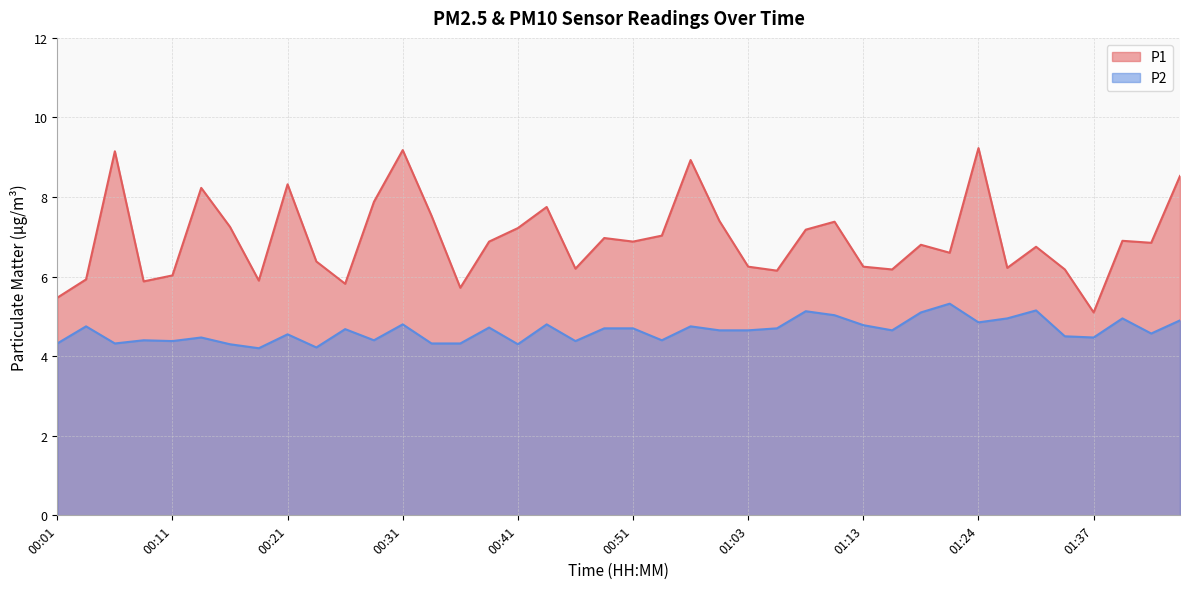

At 01:37, list the series in order from smallest to largest.

P2, P1